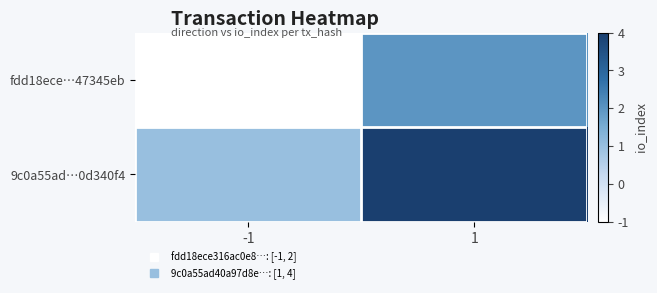

Which series has the widest spread of values?

fdd18ece…47345eb